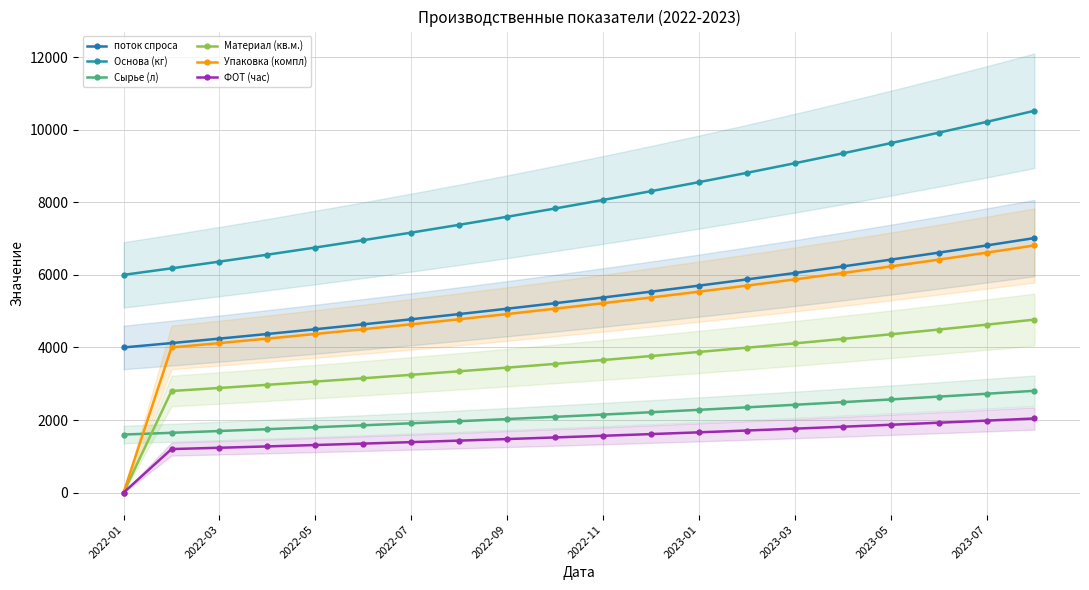

What is the difference between the second highest and minimum values in the поток спроса series?

2809.7